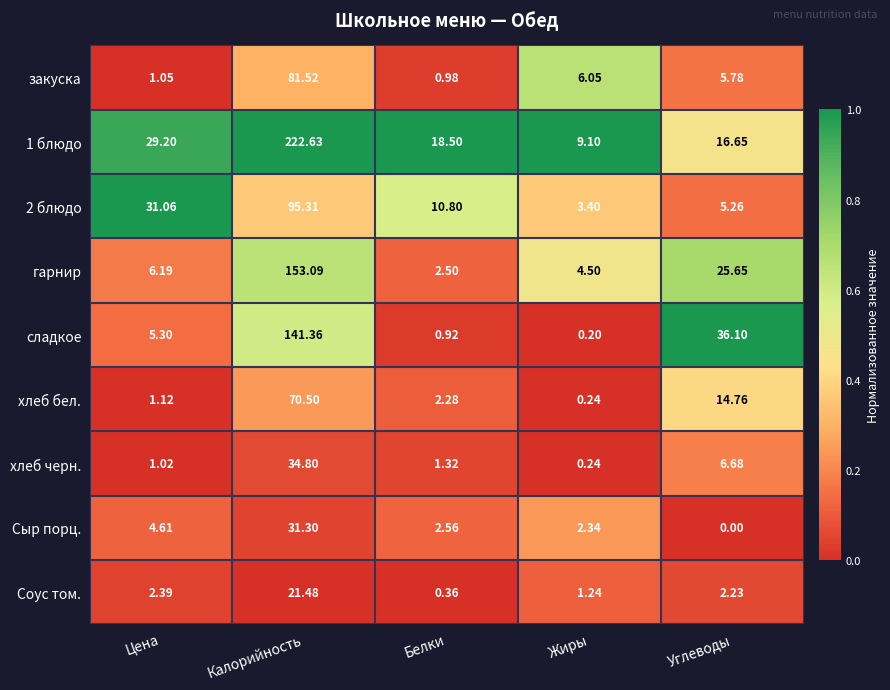

Which label corresponds to the largest value in the chart?

Калорийность